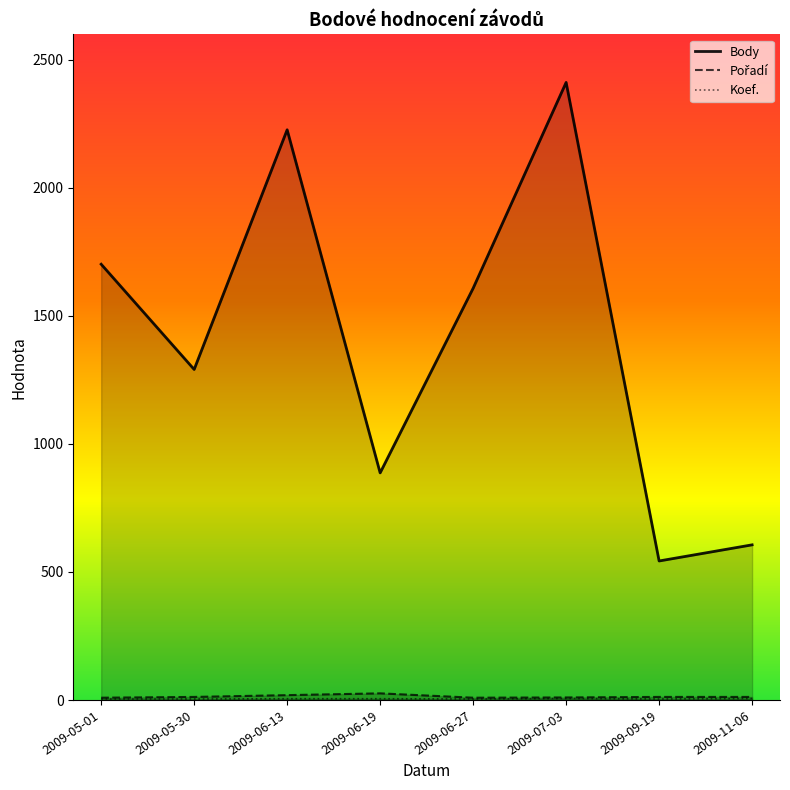

True or false: Pořadí and Koef. cross at least once.

False